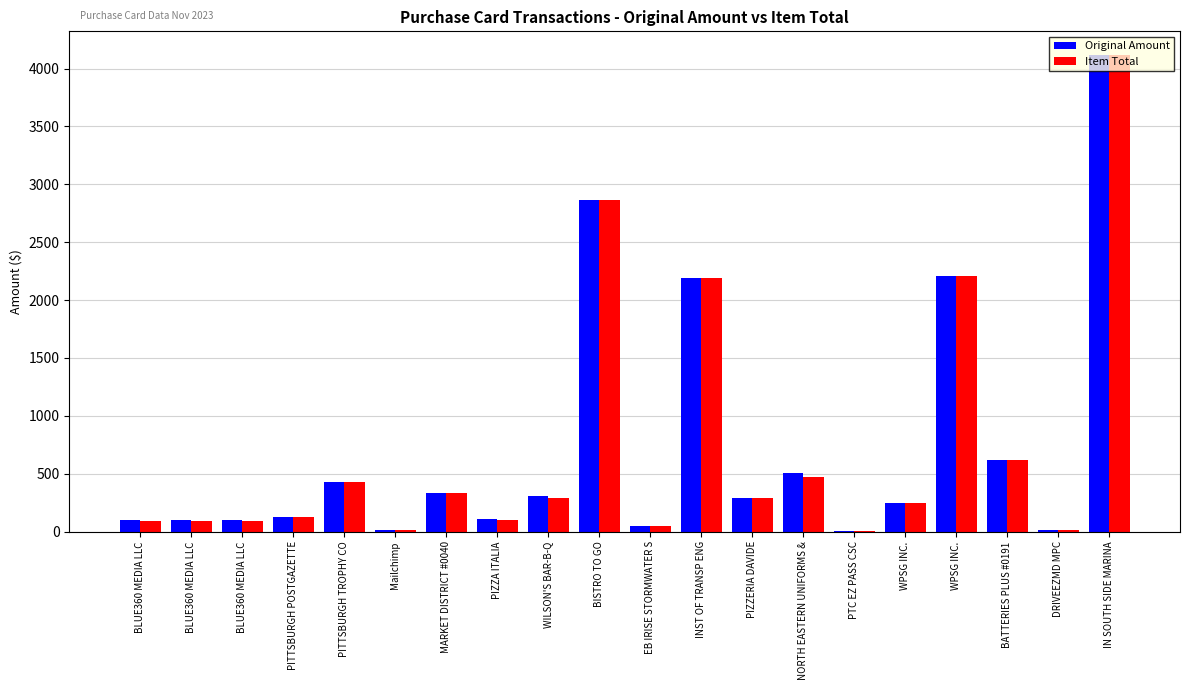

At which category is the sum across all series the highest?

IN SOUTH SIDE MARINA